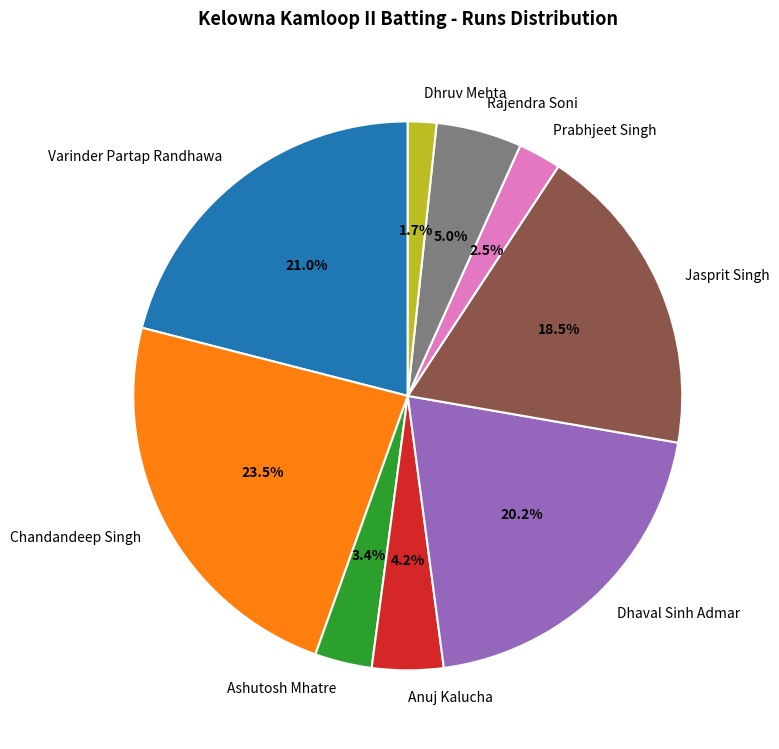

To the nearest percent, what portion does Dhruv Mehta represent?

2%